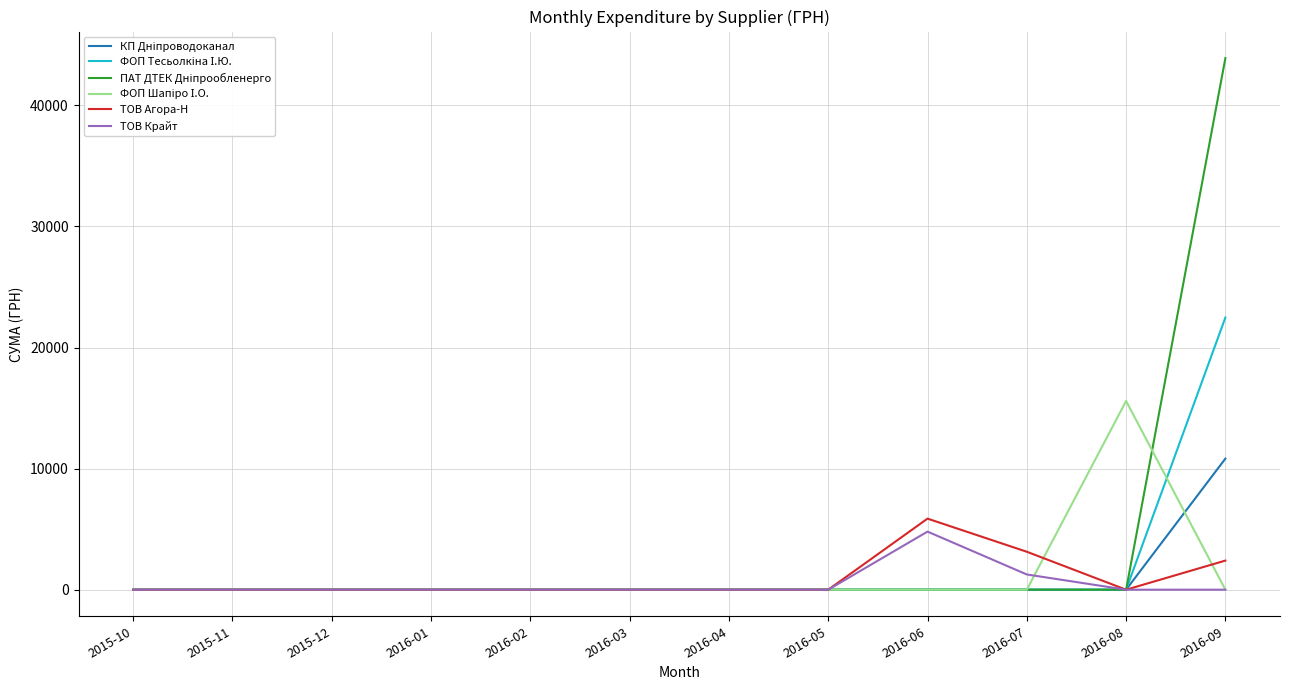

What is the maximum value shown in the chart?

43897.6